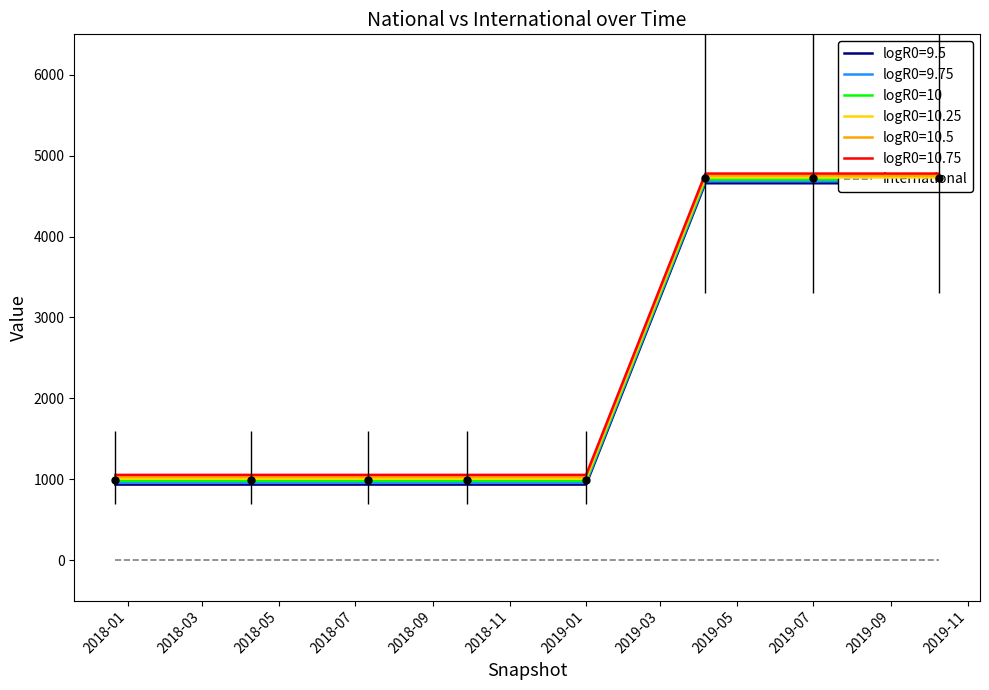

True or false: logR0=10 and international cross at least once.

False